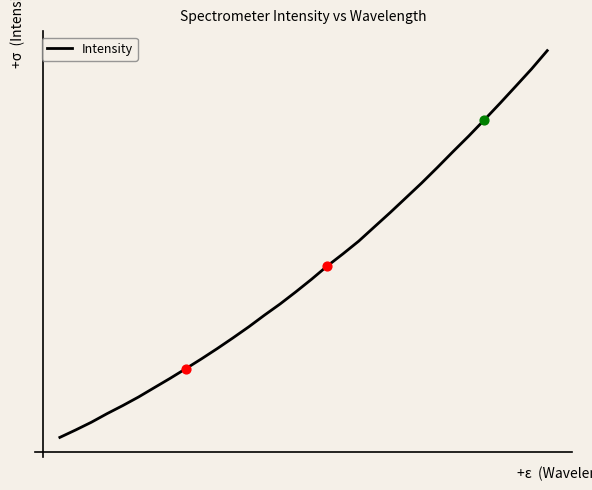

Does the chart have visible grid lines?

No